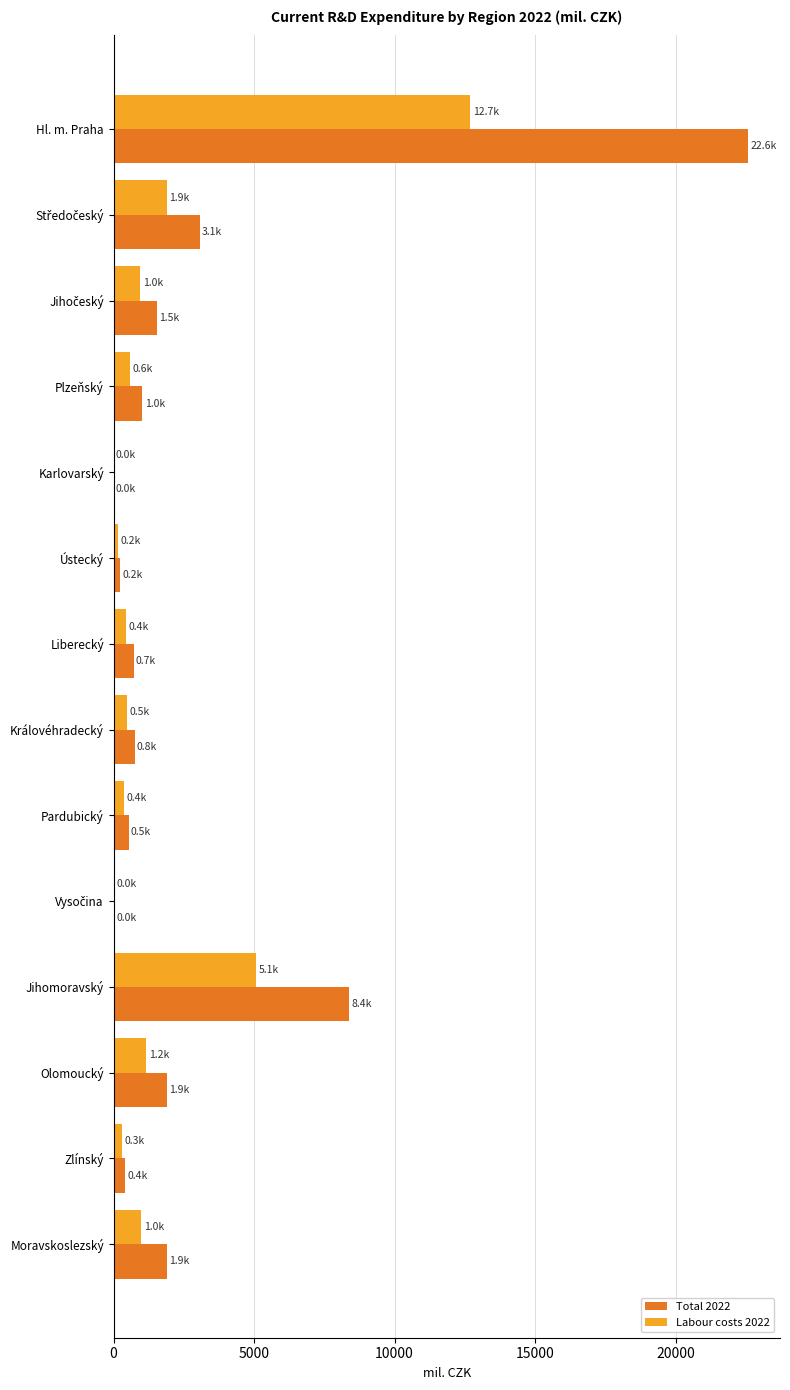

What is the sum of all Labour costs 2022 values?

25175.2